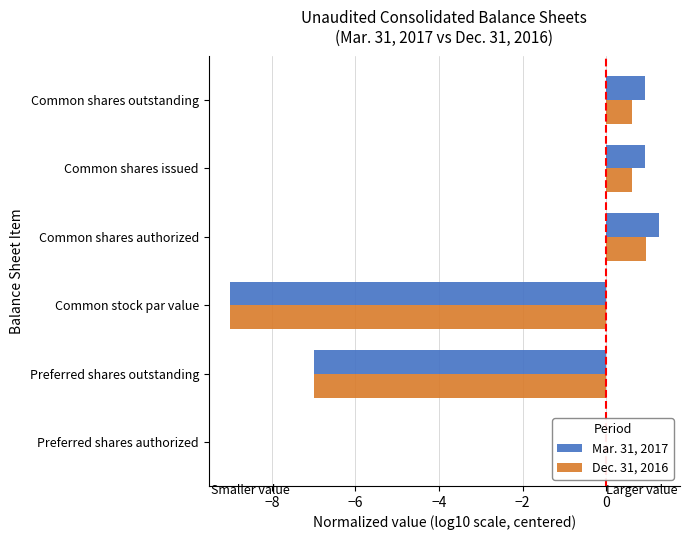

Is it true that Dec. 31, 2016 equals 1.0 at Common shares outstanding?

False